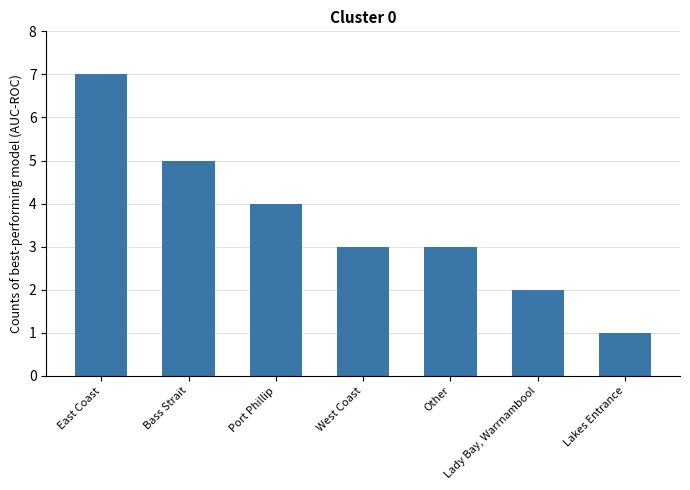

Reading left to right, transcribe all the data shown in this chart.

East Coast=7	Bass Strait=5	Port Phillip=4	West Coast=3	Other=3	Lady Bay, Warrnambool=2	Lakes Entrance=1